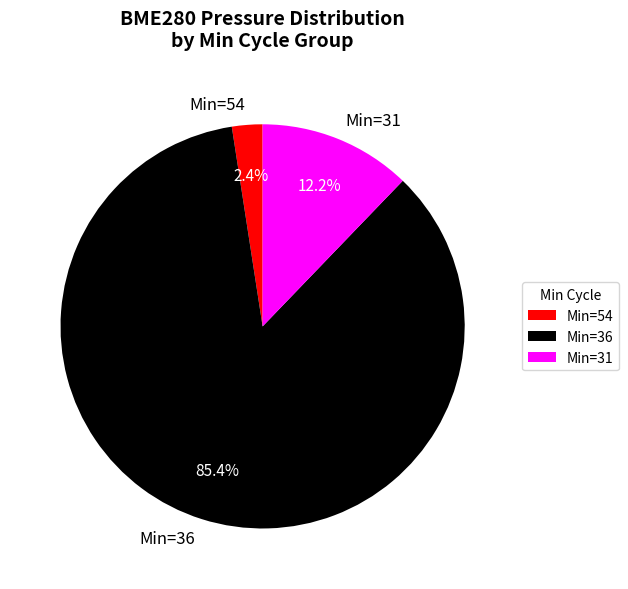

Is there any slice that represents more than half of the pie?

Yes